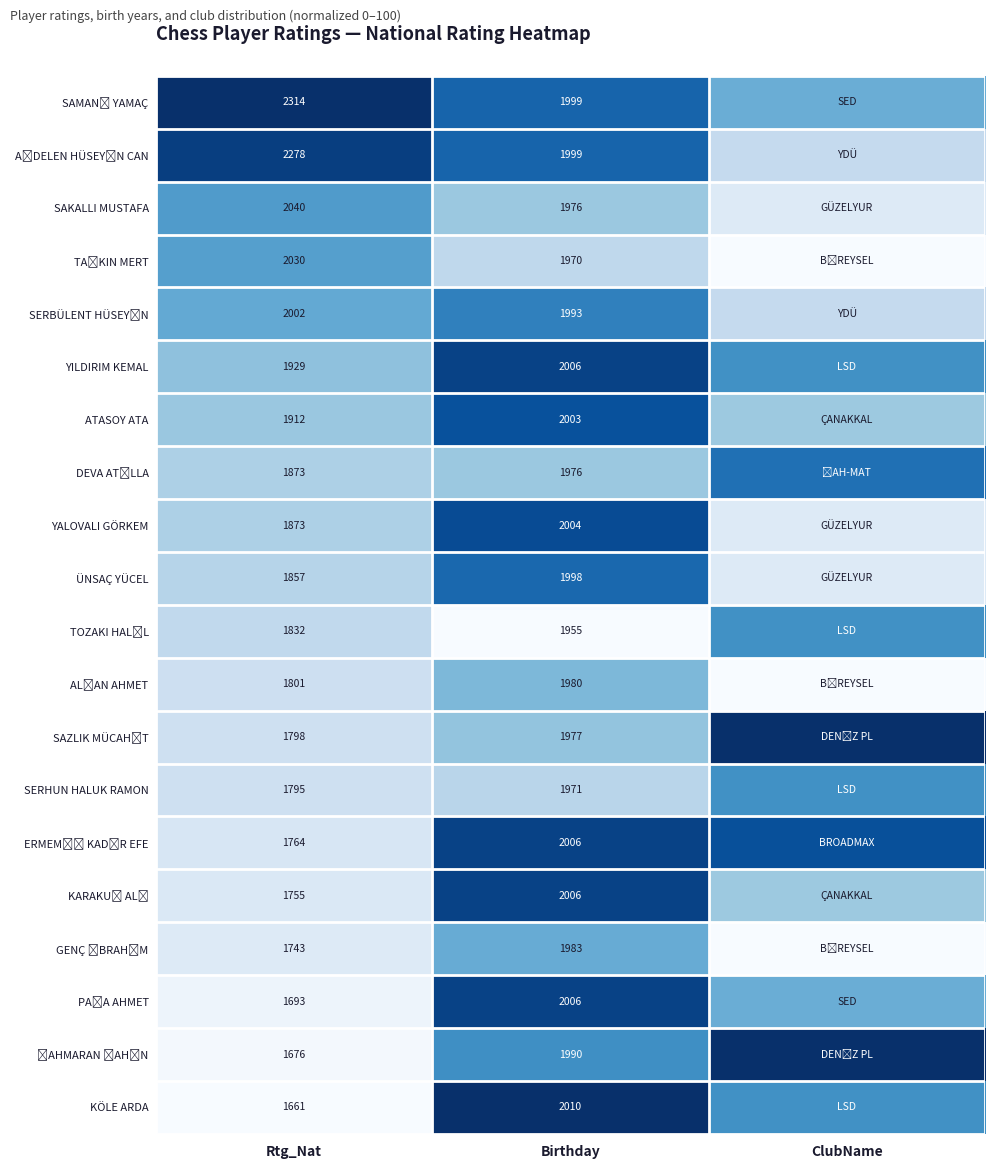

What is the total value across all series at Rtg_Nat?

674.7